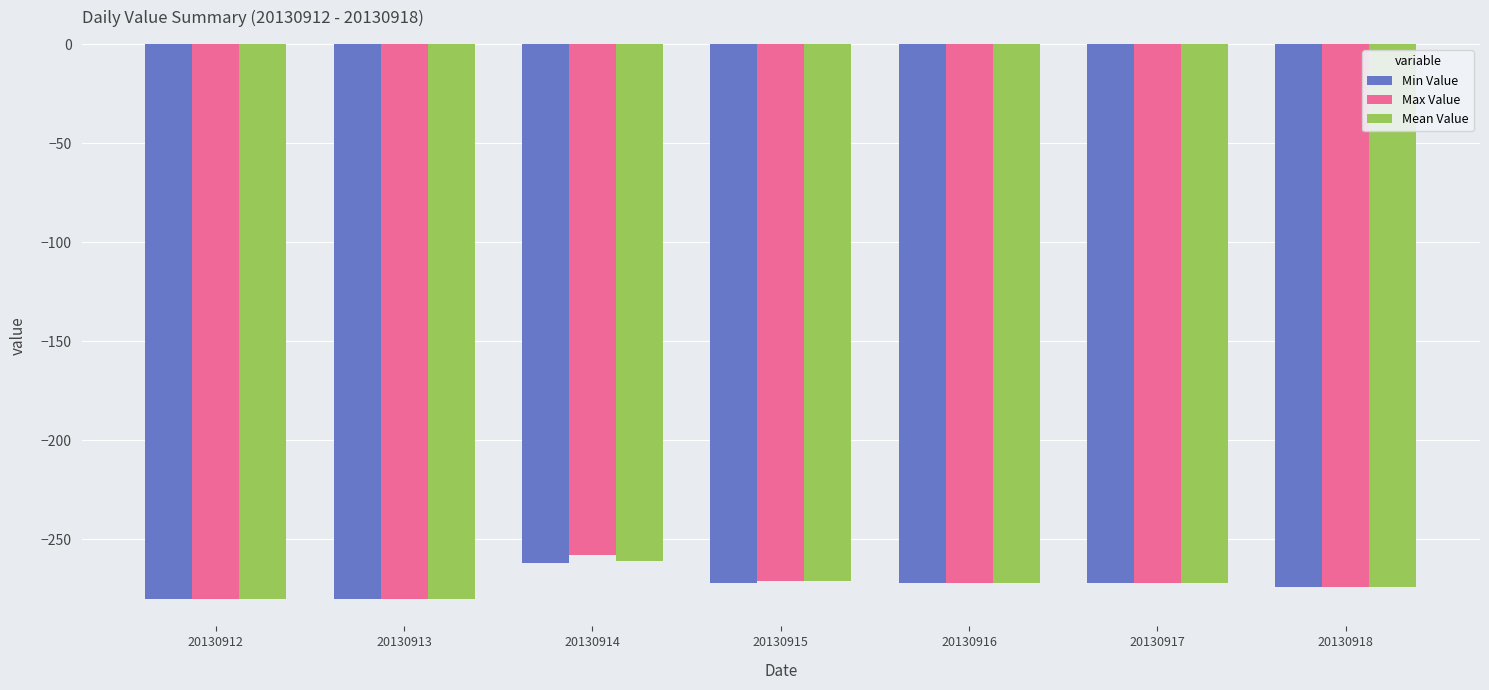

At which category does the chart reach its peak across all series?

20130914